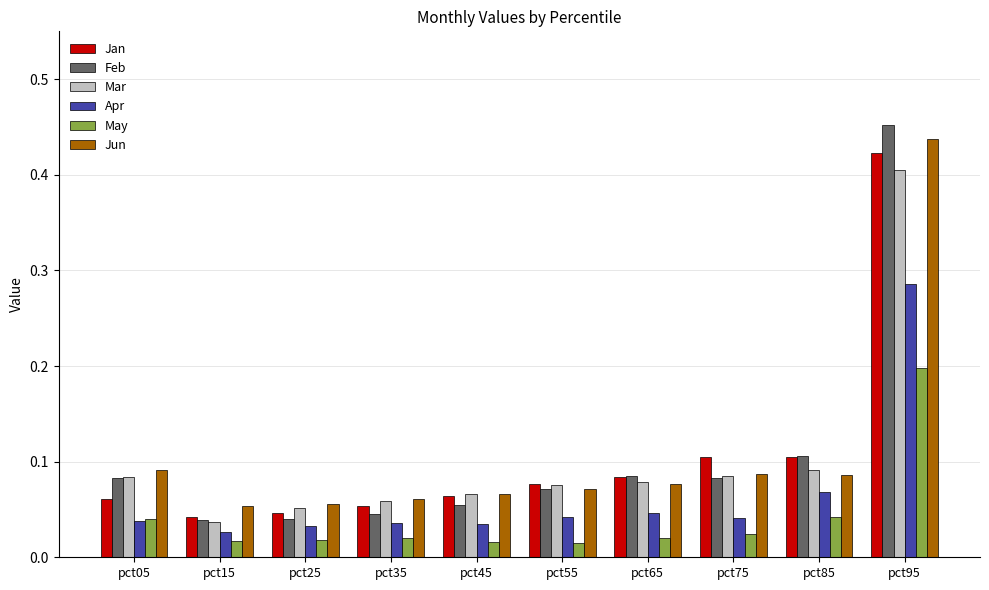

At which category is the sum across all series the highest?

pct95